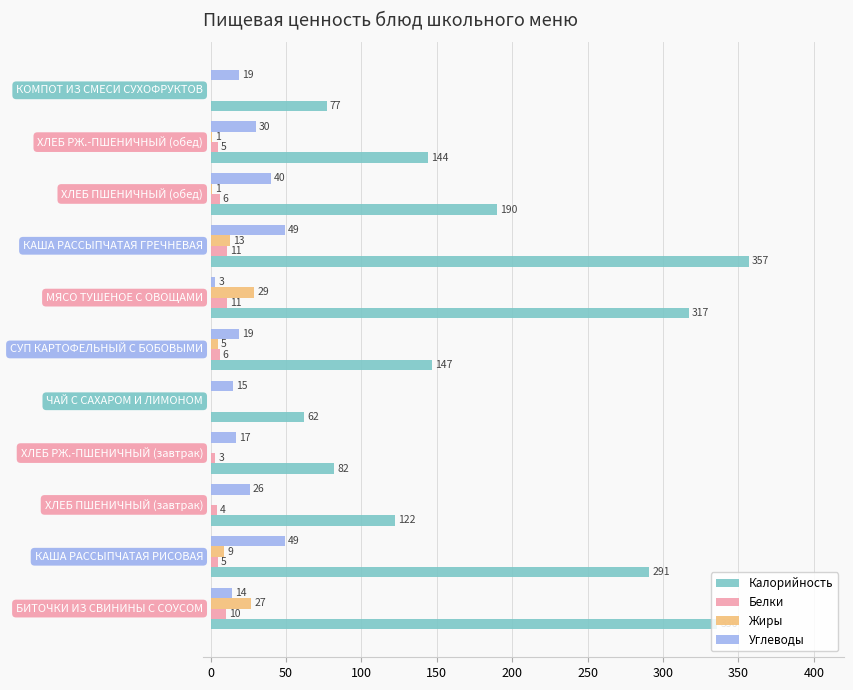

Count the number of data series in this chart.

4